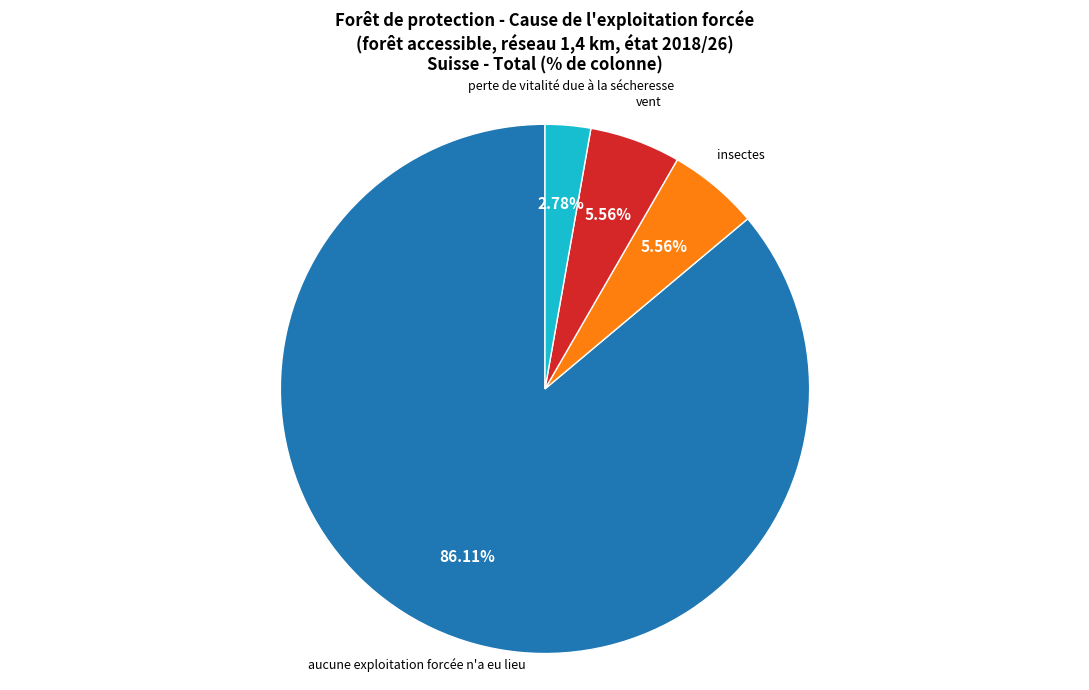

Does any single category account for the majority?

Yes